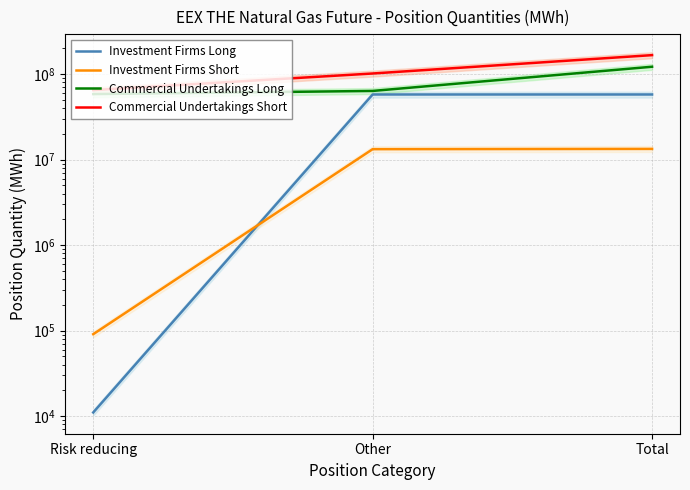

What is the approximate value of Investment Firms Short at Risk reducing?

90921.0